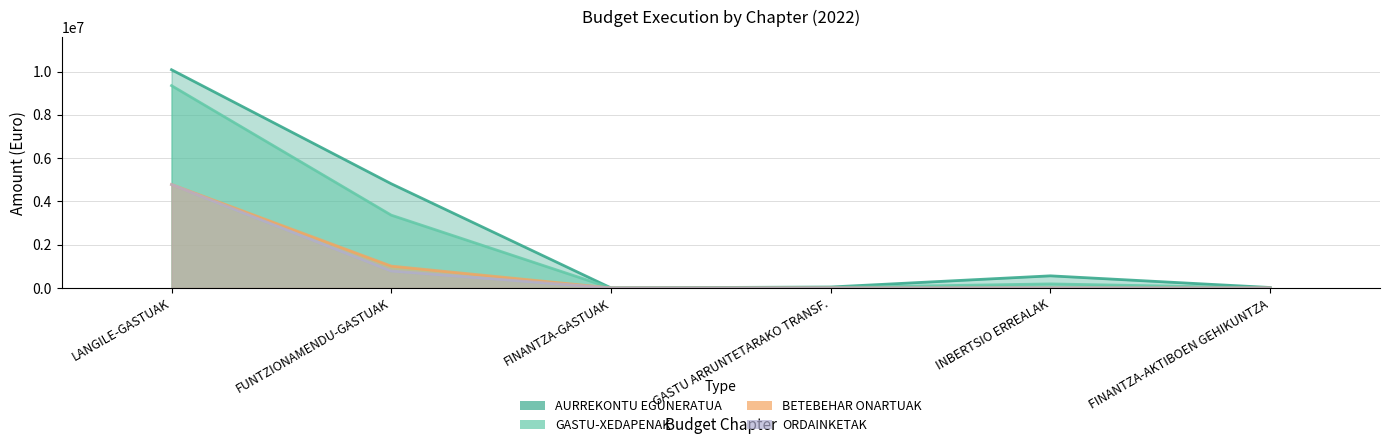

Reading left to right, extract all data points from this chart.

AURREKONTU EGUNERATUA: LANGILE-GASTUAK=10087532.0	FUNTZIONAMENDU-GASTUAK=4816890.0	FINANTZA-GASTUAK=1578.0	GASTU ARRUNTETARAKO TRANSF.=44000.0	INBERTSIO ERREALAK=560000.0	FINANTZA-AKTIBOEN GEHIKUNTZA=21000.0
GASTU-XEDAPENAK: LANGILE-GASTUAK=9352684.0	FUNTZIONAMENDU-GASTUAK=3365210.8	FINANTZA-GASTUAK=0.0	GASTU ARRUNTETARAKO TRANSF.=22960.0	INBERTSIO ERREALAK=186734.1	FINANTZA-AKTIBOEN GEHIKUNTZA=0.0
BETEBEHAR ONARTUAK: LANGILE-GASTUAK=4781899.4	FUNTZIONAMENDU-GASTUAK=1009855.3	FINANTZA-GASTUAK=0.0	GASTU ARRUNTETARAKO TRANSF.=2937.6	INBERTSIO ERREALAK=222.0	FINANTZA-AKTIBOEN GEHIKUNTZA=0.0
ORDAINKETAK: LANGILE-GASTUAK=4781899.4	FUNTZIONAMENDU-GASTUAK=785514.4	FINANTZA-GASTUAK=0.0	GASTU ARRUNTETARAKO TRANSF.=2937.6	INBERTSIO ERREALAK=222.0	FINANTZA-AKTIBOEN GEHIKUNTZA=0.0